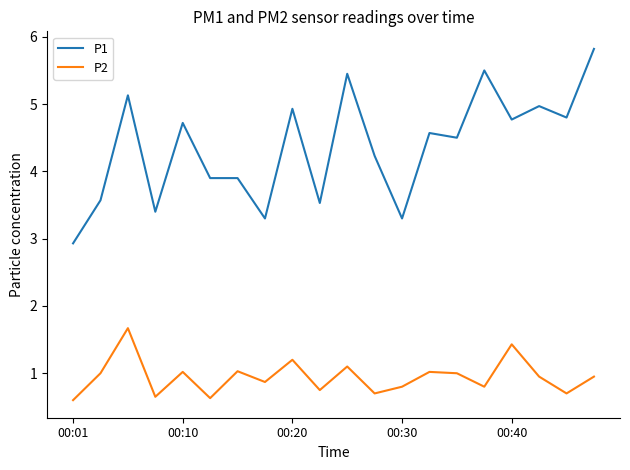

Rank the series by their maximum value, from lowest to highest.

P2, P1